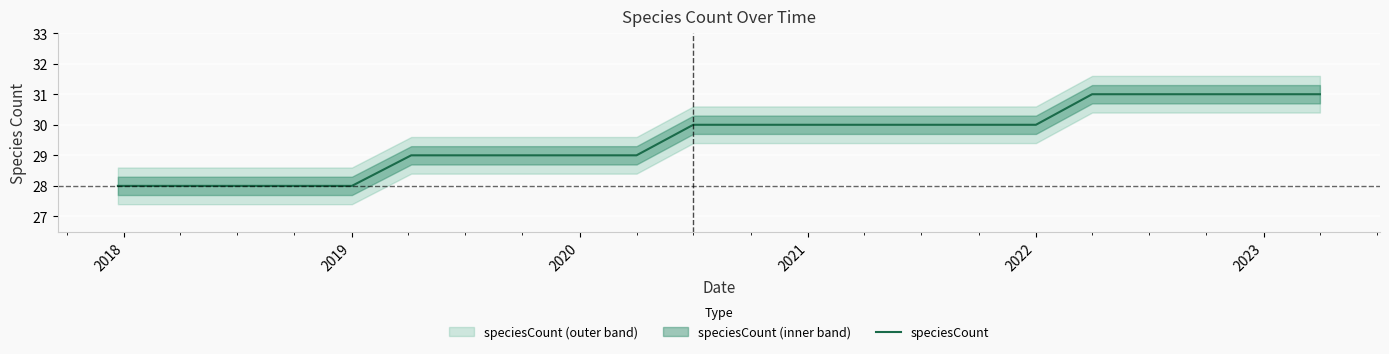

What is the difference between the maximum and second lowest values?

3